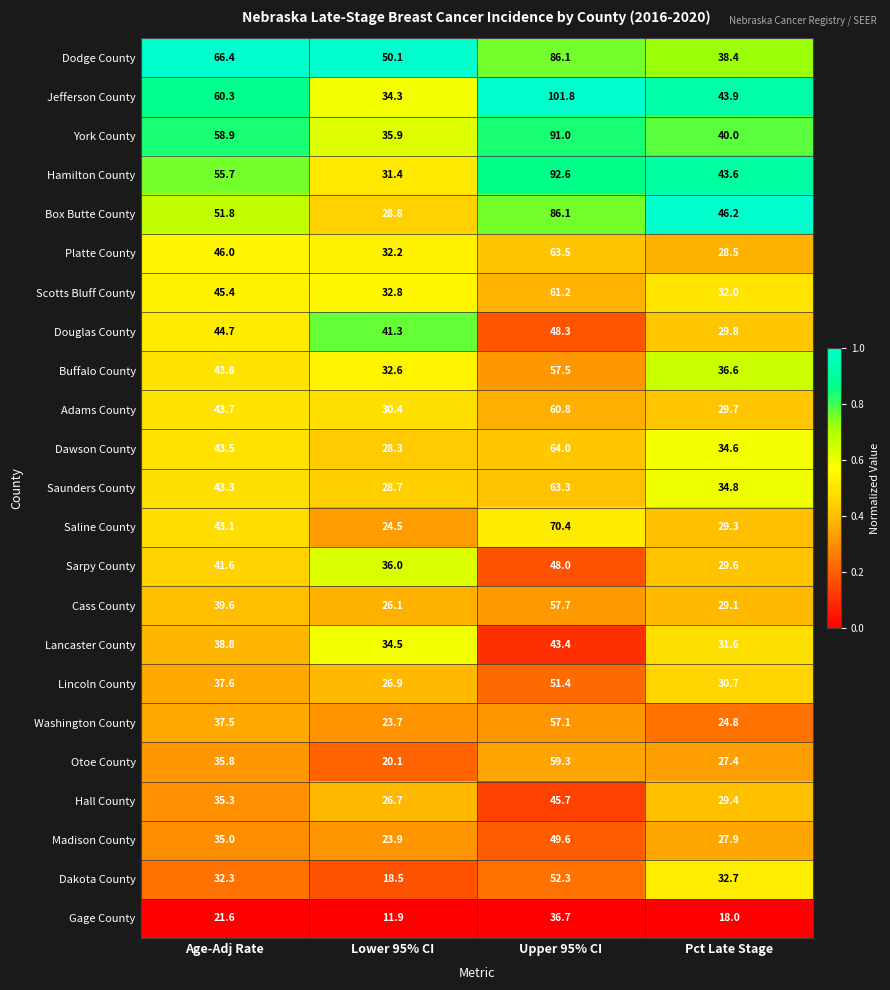

What is the total value across all series at Age-Adj Rate?

1001.7